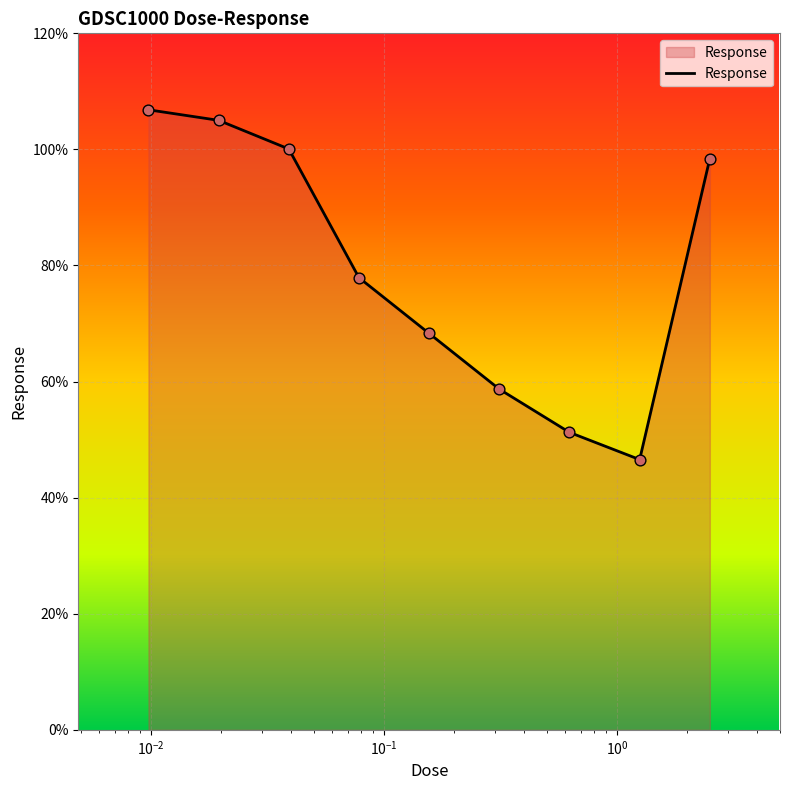

What is the difference between the maximum and minimum values?

60.3